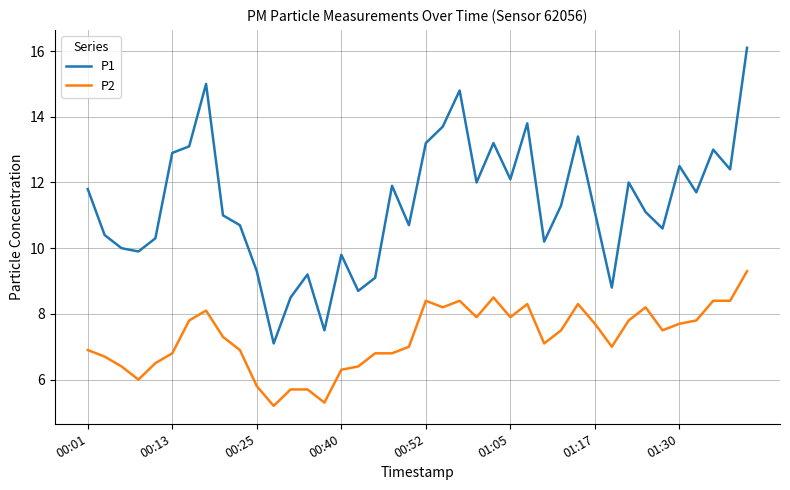

Which series has the largest total across all categories?

P1